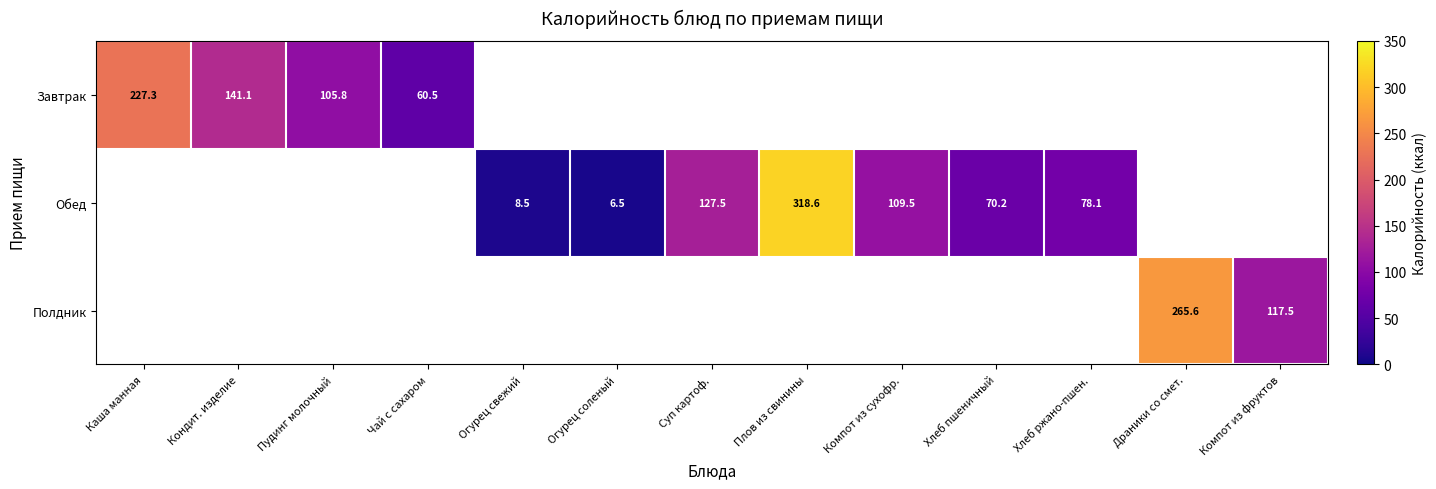

True or false: Обед has a value of 144.8 at Компот из сухофр..

False